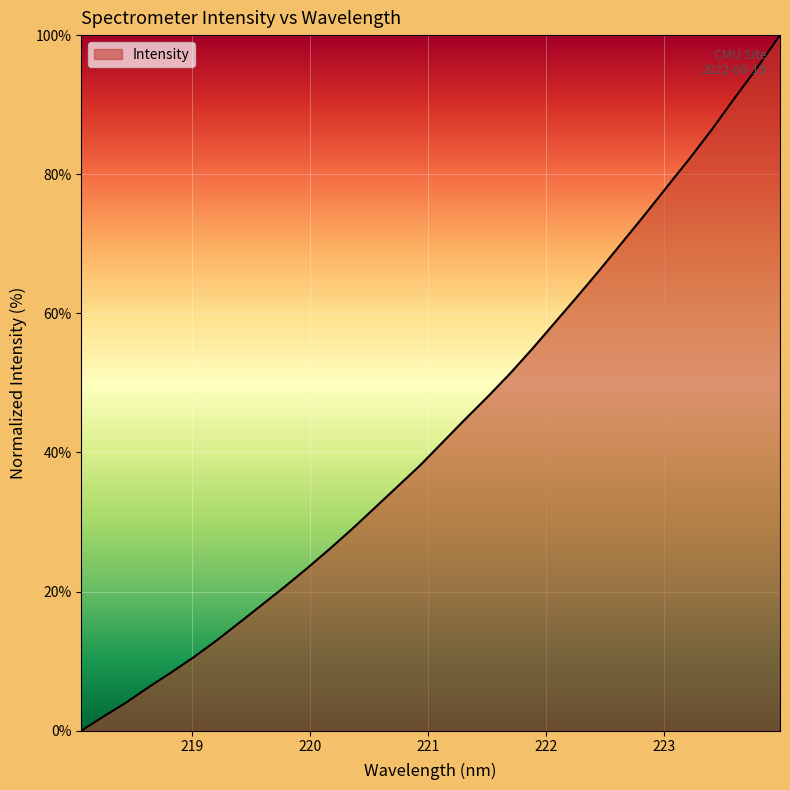

What is the difference between the maximum and minimum values?

100.0